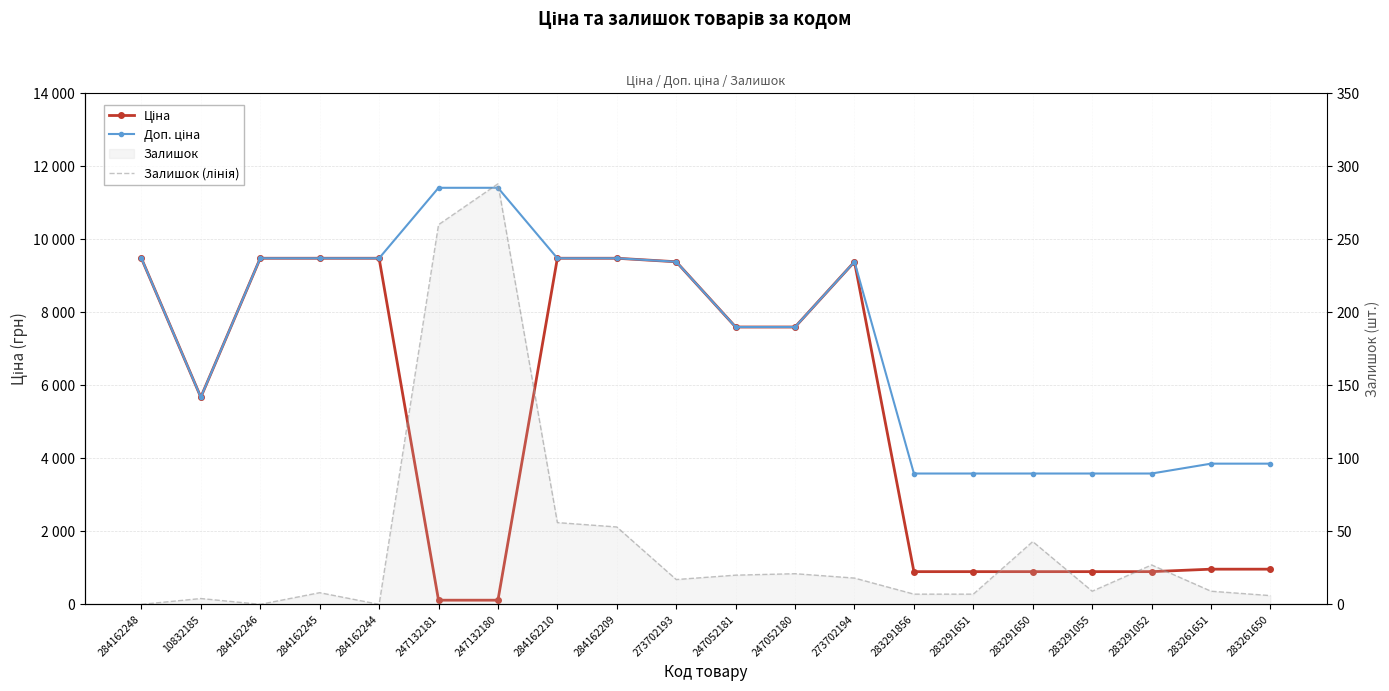

How many data points does each series have?

20